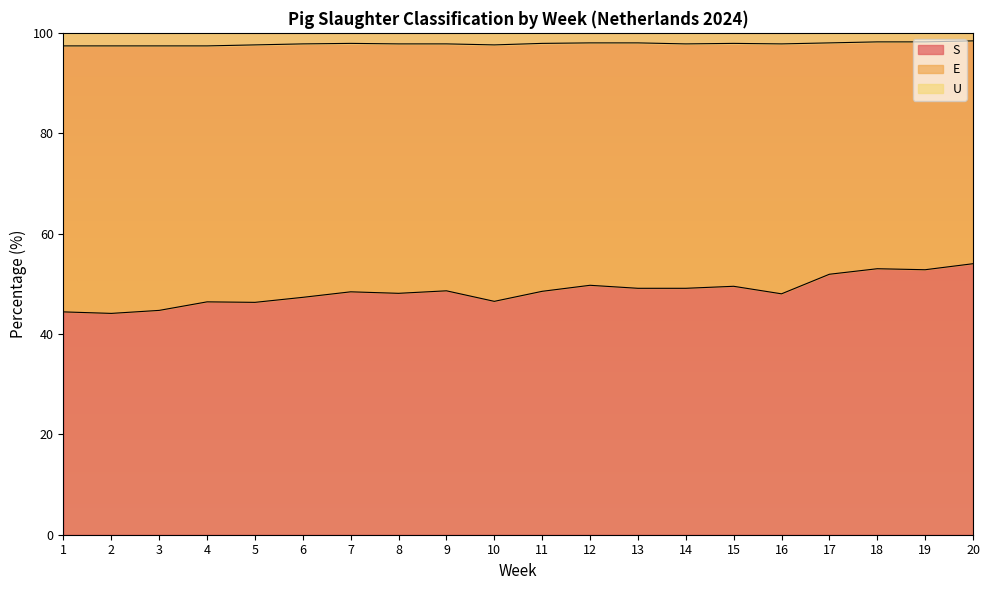

At how many categories does at least one series exceed 92?

20